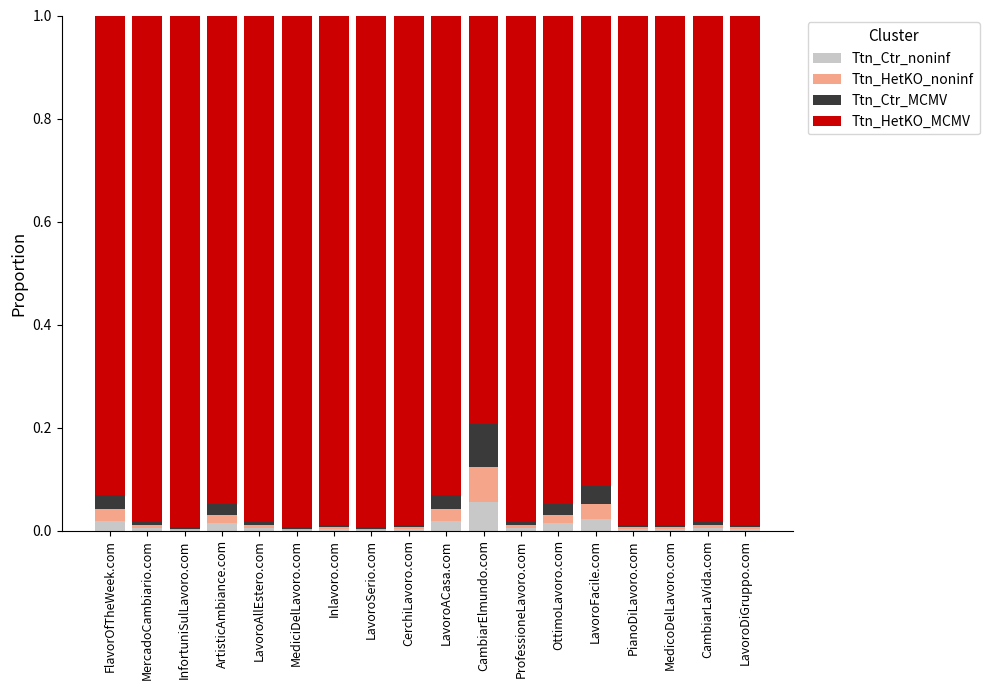

The value of Ttn_Ctr_noninf at LavoroAllEstero.com is 0.0. True or false?

True